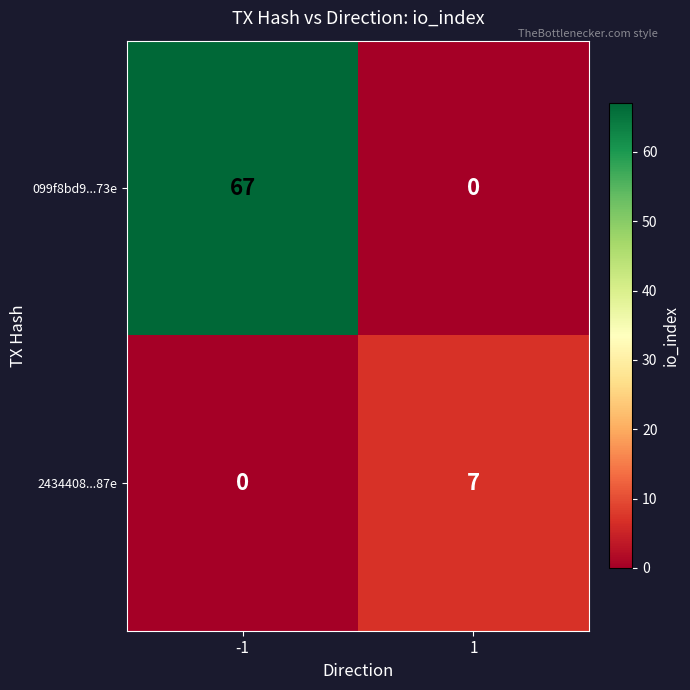

Is it true that 099f8bd9...73e equals 67 at -1?

True